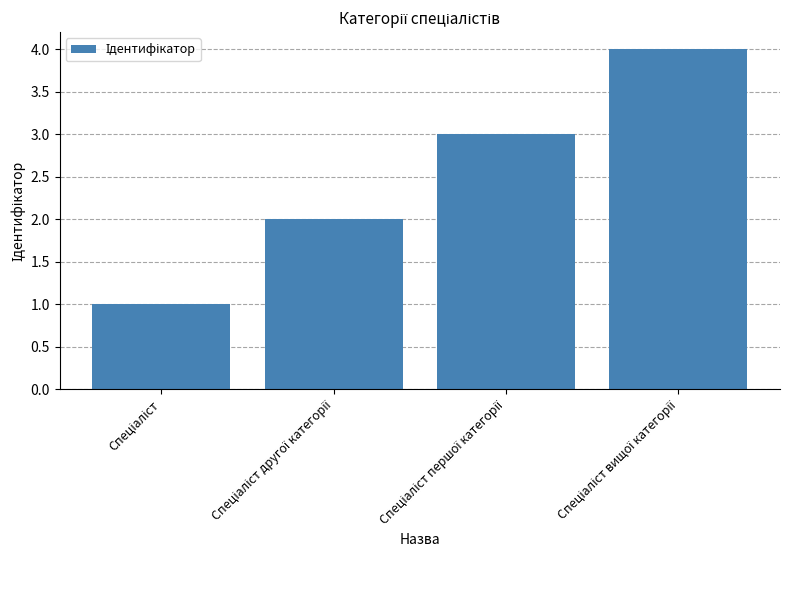

Are the bars grouped side by side (vs. stacked)?

No